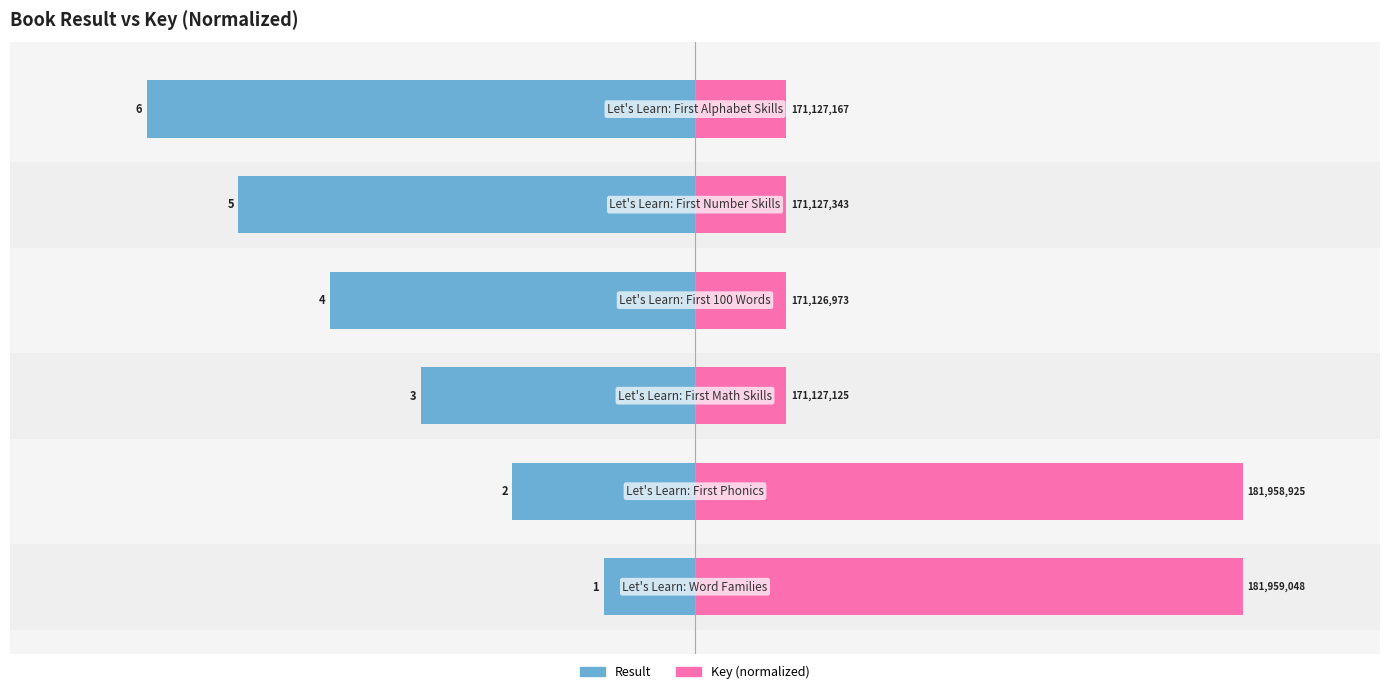

Reading right to left, list all the values displayed in this chart.

Result: 5=-6.0	4=-5.0	3=-4.0	2=-3.0	1=-2.0	0=-1.0
Key (normalized): 5=1.0	4=1.0	3=1.0	2=1.0	1=6.0	0=6.0